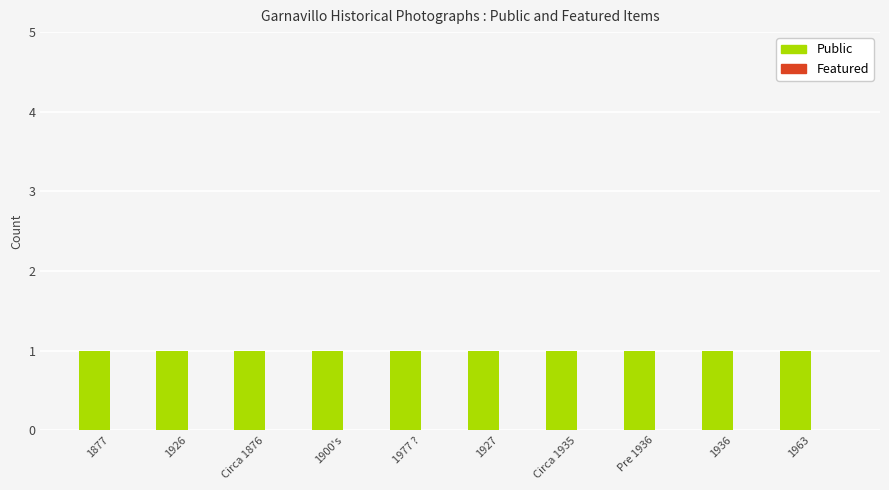

Rank the series at Circa 1876 from lowest to highest value.

Featured, Public